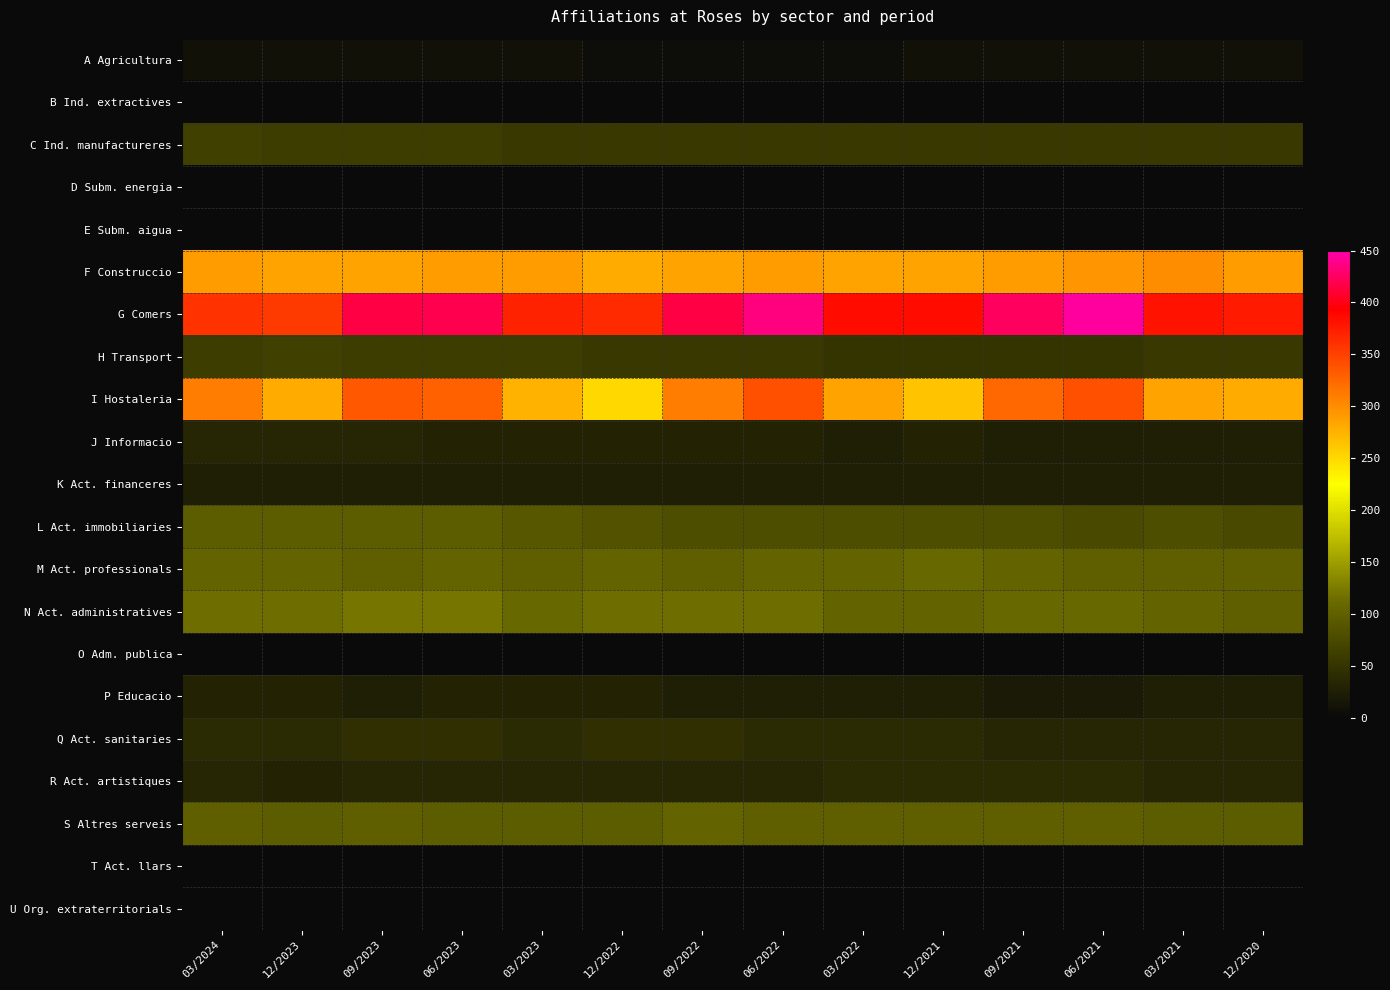

Reading right to left, list all the values displayed in this chart.

A Agricultura: 12/2020=10	03/2021=10	06/2021=10	09/2021=10	12/2021=10	03/2022=5	06/2022=5	09/2022=5	12/2022=5	03/2023=10	06/2023=10	09/2023=10	12/2023=10	03/2024=10
B Ind. extractives: 12/2020=0	03/2021=0	06/2021=0	09/2021=0	12/2021=0	03/2022=0	06/2022=0	09/2022=0	12/2022=0	03/2023=0	06/2023=0	09/2023=0	12/2023=0	03/2024=0
C Ind. manufactureres: 12/2020=55	03/2021=55	06/2021=55	09/2021=55	12/2021=55	03/2022=55	06/2022=55	09/2022=55	12/2022=55	03/2023=55	06/2023=60	09/2023=60	12/2023=60	03/2024=65
D Subm. energia: 12/2020=0	03/2021=0	06/2021=0	09/2021=0	12/2021=0	03/2022=0	06/2022=0	09/2022=0	12/2022=0	03/2023=0	06/2023=0	09/2023=0	12/2023=0	03/2024=0
E Subm. aigua: 12/2020=0	03/2021=0	06/2021=0	09/2021=0	12/2021=0	03/2022=0	06/2022=0	09/2022=0	12/2022=0	03/2023=0	06/2023=0	09/2023=0	12/2023=0	03/2024=0
F Construccio: 12/2020=290	03/2021=300	06/2021=295	09/2021=290	12/2021=285	03/2022=285	06/2022=290	09/2022=285	12/2022=280	03/2023=290	06/2023=290	09/2023=285	12/2023=285	03/2024=290
G Comers: 12/2020=375	03/2021=380	06/2021=445	09/2021=425	12/2021=385	03/2022=385	06/2022=435	09/2022=415	12/2022=365	03/2023=370	06/2023=420	09/2023=415	12/2023=355	03/2024=360
H Transport: 12/2020=55	03/2021=55	06/2021=50	09/2021=50	12/2021=50	03/2022=50	06/2022=55	09/2022=55	12/2022=55	03/2023=60	06/2023=60	09/2023=60	12/2023=65	03/2024=60
I Hostaleria: 12/2020=280	03/2021=285	06/2021=340	09/2021=325	12/2021=265	03/2022=285	06/2022=340	09/2022=310	12/2022=250	03/2023=275	06/2023=330	09/2023=335	12/2023=280	03/2024=310
J Informacio: 12/2020=25	03/2021=25	06/2021=25	09/2021=25	12/2021=30	03/2022=25	06/2022=30	09/2022=30	12/2022=30	03/2023=30	06/2023=30	09/2023=35	12/2023=35	03/2024=35
K Act. financeres: 12/2020=25	03/2021=25	06/2021=25	09/2021=25	12/2021=25	03/2022=25	06/2022=25	09/2022=25	12/2022=25	03/2023=25	06/2023=25	09/2023=25	12/2023=25	03/2024=25
L Act. immobiliaries: 12/2020=75	03/2021=80	06/2021=75	09/2021=80	12/2021=80	03/2022=80	06/2022=80	09/2022=80	12/2022=85	03/2023=90	06/2023=95	09/2023=95	12/2023=95	03/2024=95
M Act. professionals: 12/2020=100	03/2021=100	06/2021=100	09/2021=105	12/2021=110	03/2022=105	06/2022=105	09/2022=100	12/2022=105	03/2023=100	06/2023=105	09/2023=100	12/2023=105	03/2024=105
N Act. administratives: 12/2020=100	03/2021=105	06/2021=110	09/2021=110	12/2021=105	03/2022=105	06/2022=115	09/2022=115	12/2022=115	03/2023=110	06/2023=120	09/2023=120	12/2023=115	03/2024=115
O Adm. publica: 12/2020=0	03/2021=0	06/2021=0	09/2021=0	12/2021=0	03/2022=0	06/2022=0	09/2022=0	12/2022=0	03/2023=0	06/2023=0	09/2023=0	12/2023=0	03/2024=0
P Educacio: 12/2020=25	03/2021=25	06/2021=20	09/2021=20	12/2021=25	03/2022=25	06/2022=25	09/2022=25	12/2022=30	03/2023=30	06/2023=30	09/2023=25	12/2023=30	03/2024=30
Q Act. sanitaries: 12/2020=35	03/2021=35	06/2021=35	09/2021=35	12/2021=40	03/2022=40	06/2022=40	09/2022=45	12/2022=45	03/2023=40	06/2023=45	09/2023=45	12/2023=40	03/2024=40
R Act. artistiques: 12/2020=35	03/2021=35	06/2021=40	09/2021=40	12/2021=40	03/2022=40	06/2022=35	09/2022=35	12/2022=35	03/2023=35	06/2023=35	09/2023=35	12/2023=30	03/2024=35
S Altres serveis: 12/2020=95	03/2021=95	06/2021=100	09/2021=100	12/2021=100	03/2022=100	06/2022=100	09/2022=105	12/2022=95	03/2023=95	06/2023=95	09/2023=100	12/2023=95	03/2024=100
T Act. llars: 12/2020=0	03/2021=0	06/2021=0	09/2021=0	12/2021=0	03/2022=0	06/2022=0	09/2022=0	12/2022=0	03/2023=0	06/2023=0	09/2023=0	12/2023=0	03/2024=0
U Org. extraterritorials: 12/2020=0	03/2021=0	06/2021=0	09/2021=0	12/2021=0	03/2022=0	06/2022=0	09/2022=0	12/2022=0	03/2023=0	06/2023=0	09/2023=0	12/2023=0	03/2024=0